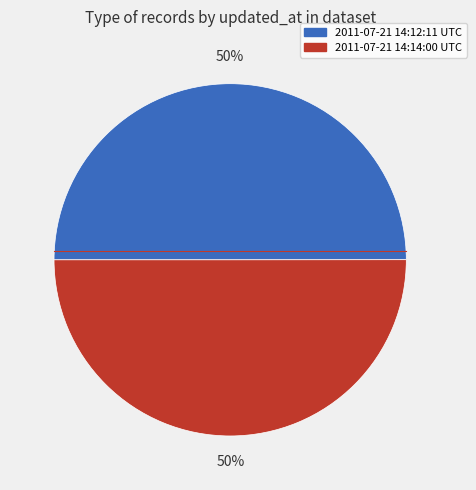

What is the ratio of the value at 2011-07-21 14:12:11 UTC to the value at 2011-07-21 14:14:00 UTC?

1.0